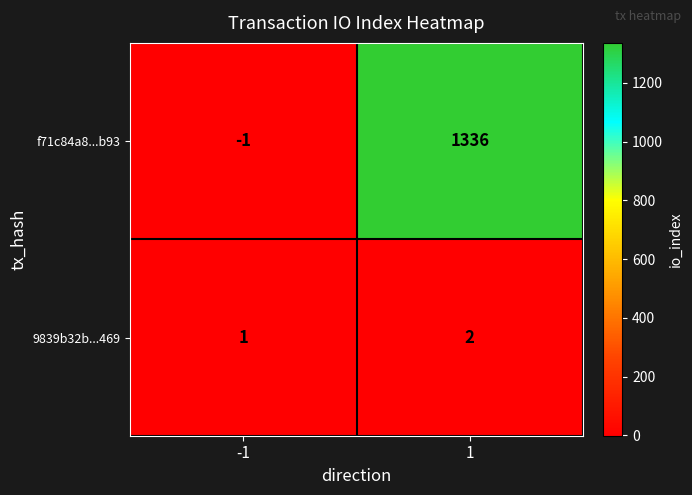

True or false: 9839b32b...469 has a value of 1 at -1.

True